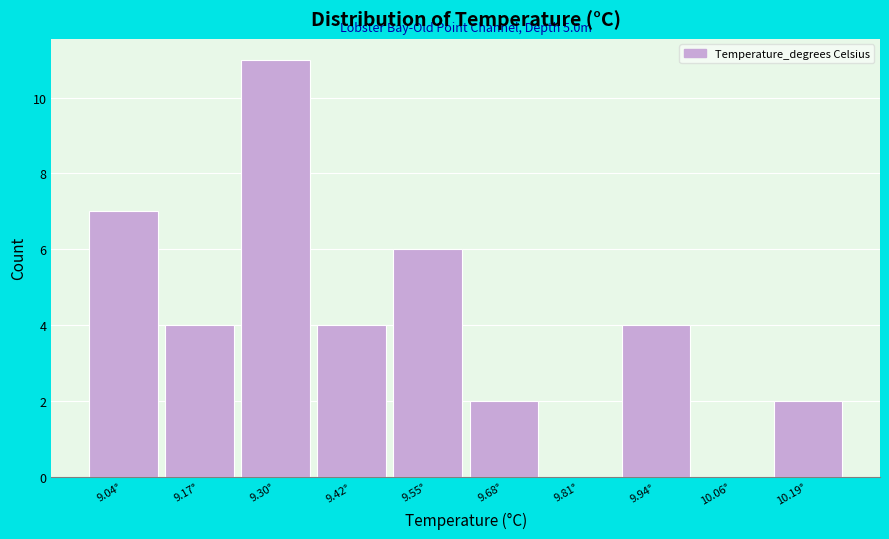

Reading left to right, extract all data points from this chart.

9.04°=7	9.17°=4	9.30°=11	9.42°=4	9.55°=6	9.68°=2	9.81°=0	9.94°=4	10.06°=0	10.19°=2